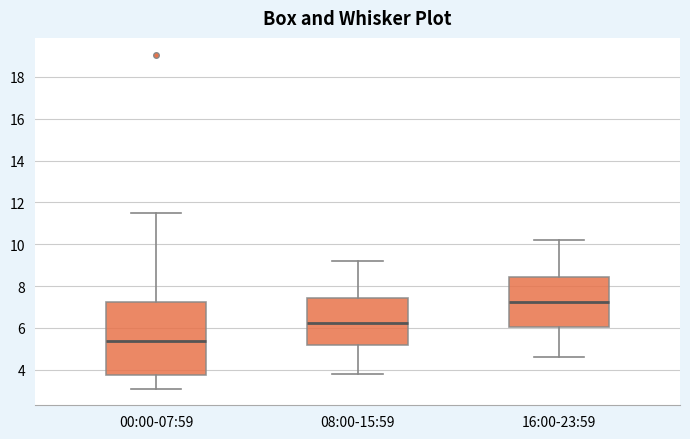

Comparing the boxes themselves (not the whiskers), which one is the tallest?

00:00-07:59